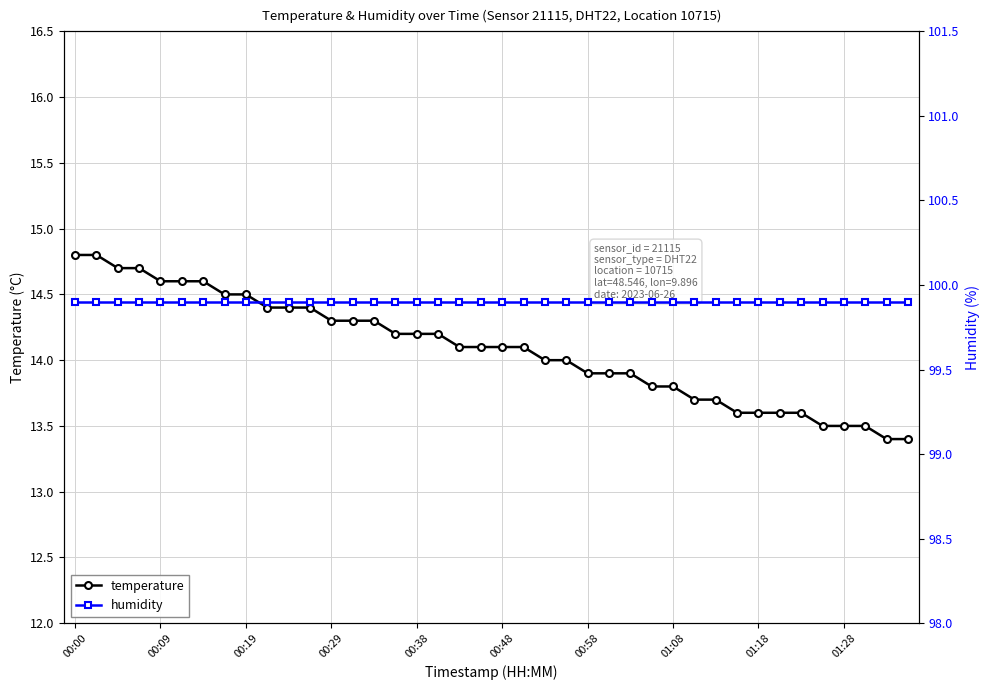

The temperature series shows 20.0 at 00:19. True or false?

False